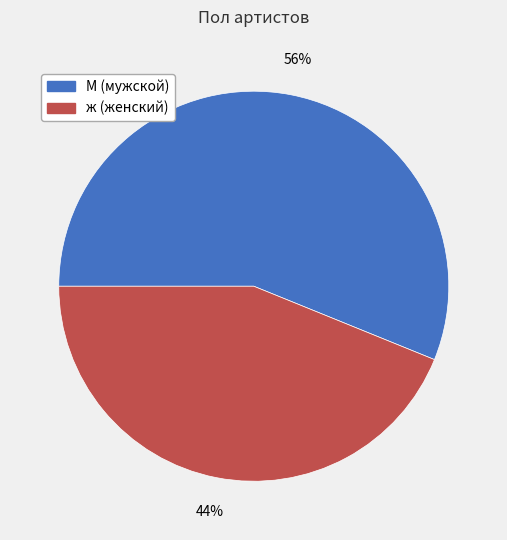

What is the ratio of the value at ж (женский) to the value at М (мужской)?

0.8